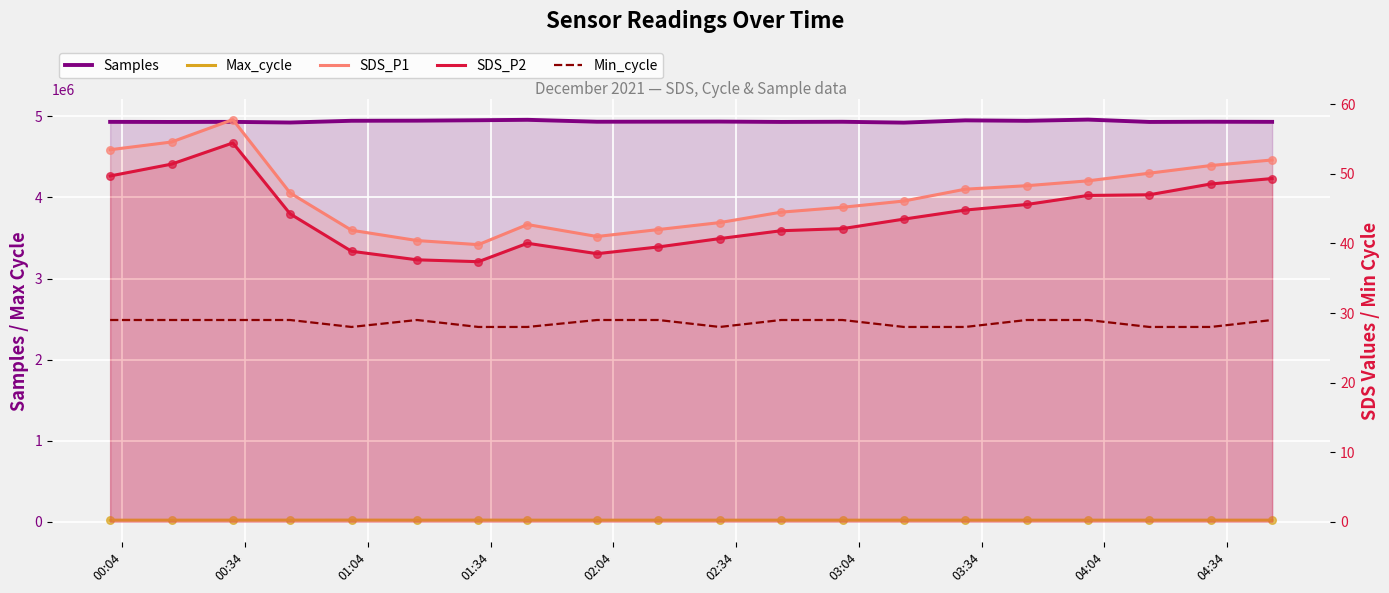

At how many categories does at least one series exceed 3003747?

20